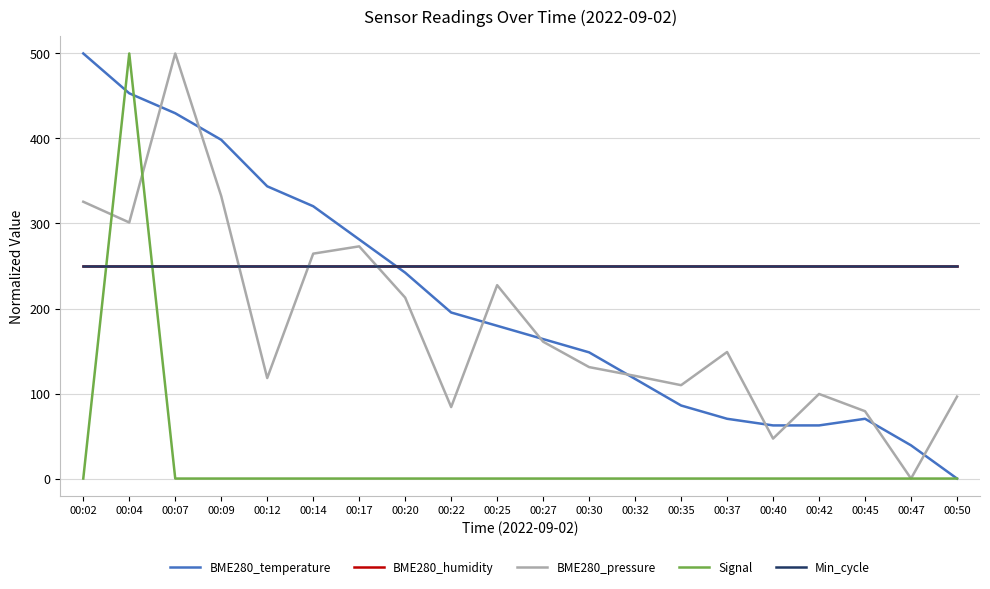

At which label does BME280_temperature first exceed 179?

00:02